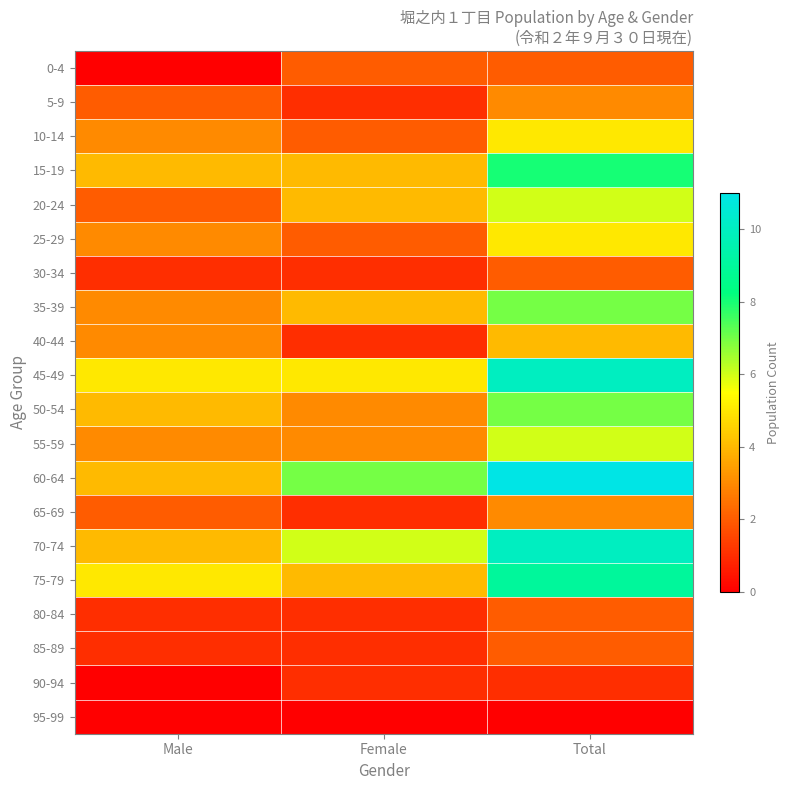

How many categories are shown in the chart?

3